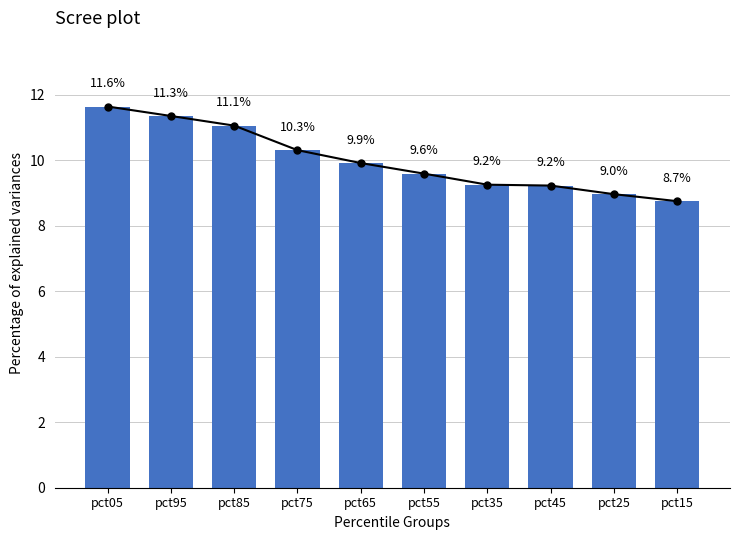

Which has a higher value, pct35 or pct95?

pct95